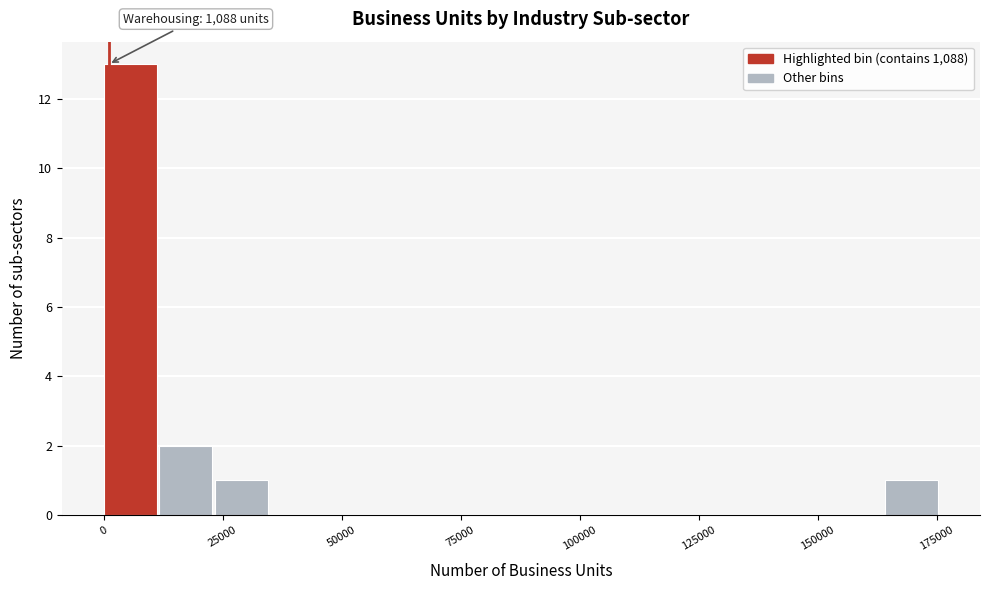

Around what value on the x-axis is the tallest bar? Give the approximate position of its centre, as read against the axis.

5000